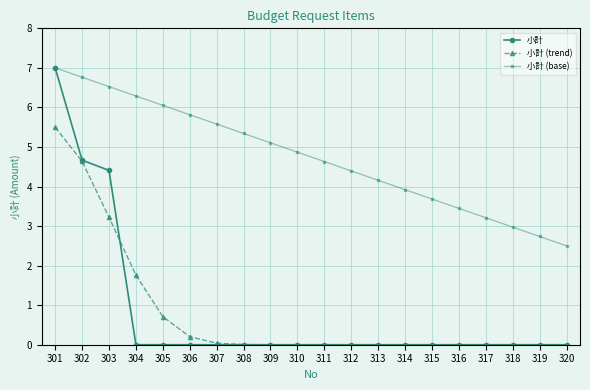

How many distinct data groups are displayed?

3